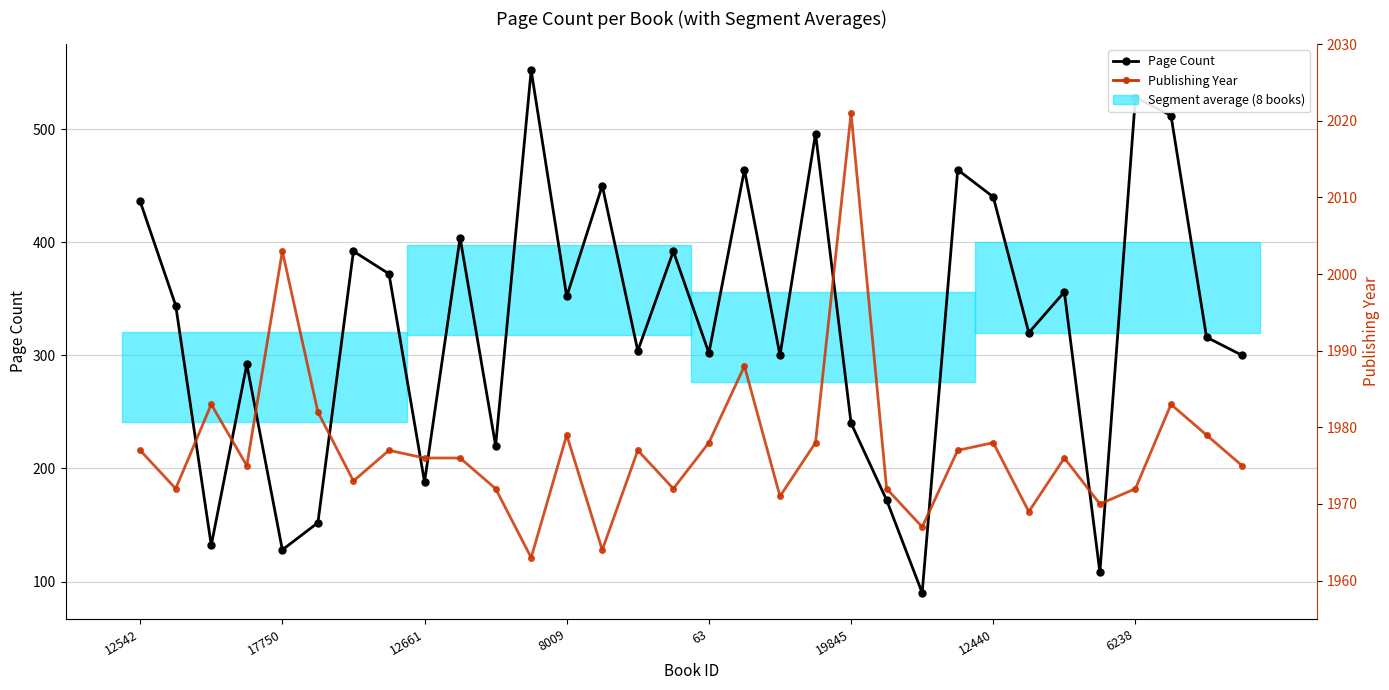

What is the label of the 10th point from the left?

9